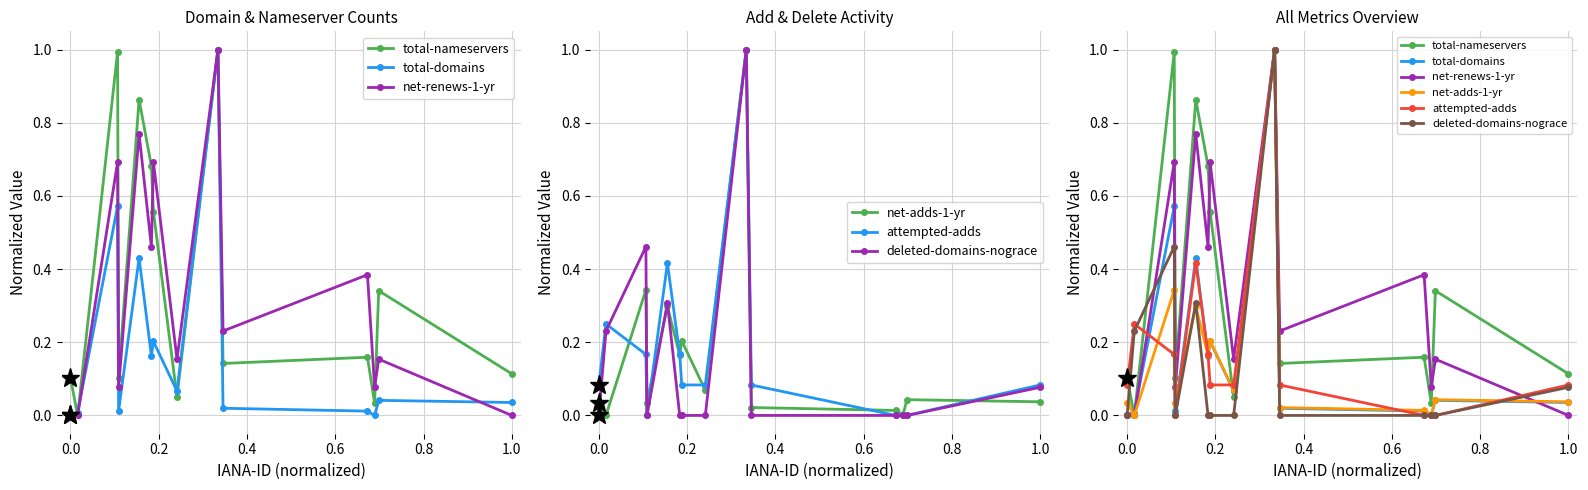

What is the sum of all total-domains values?

2.6